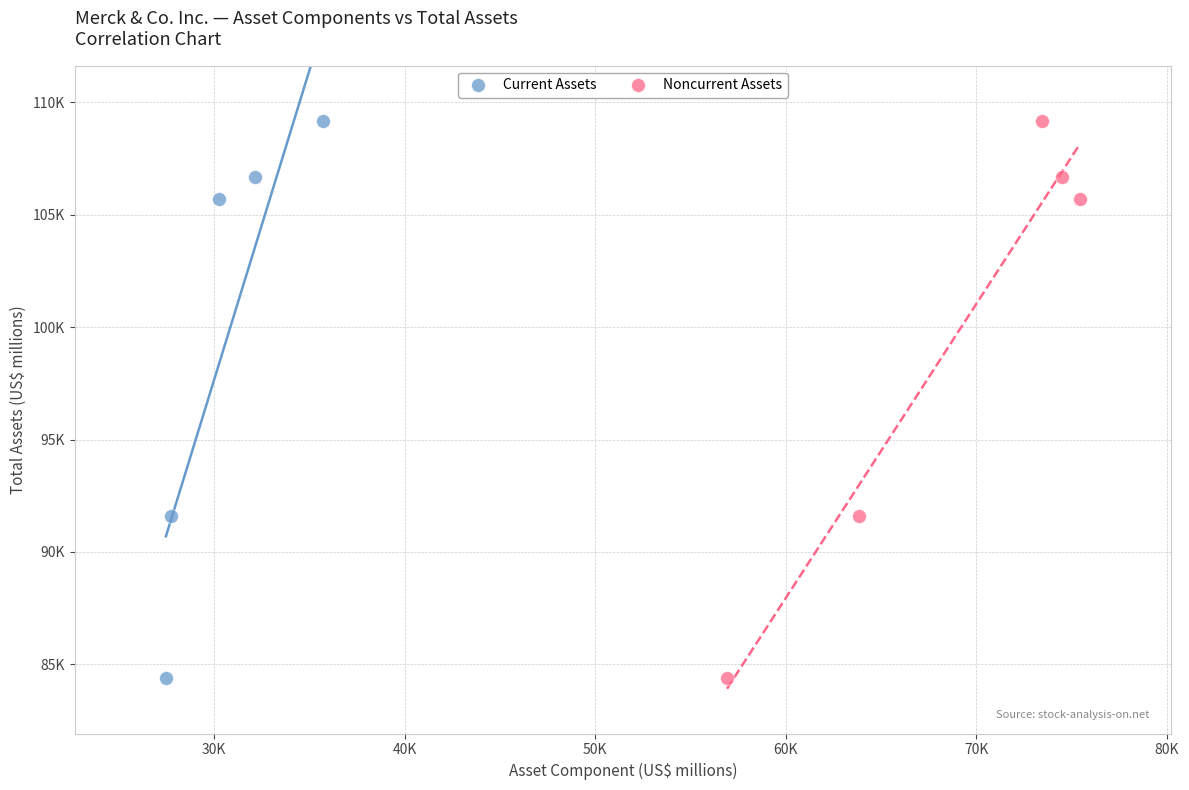

What are all the series names shown in the legend?

Current Assets, Noncurrent Assets